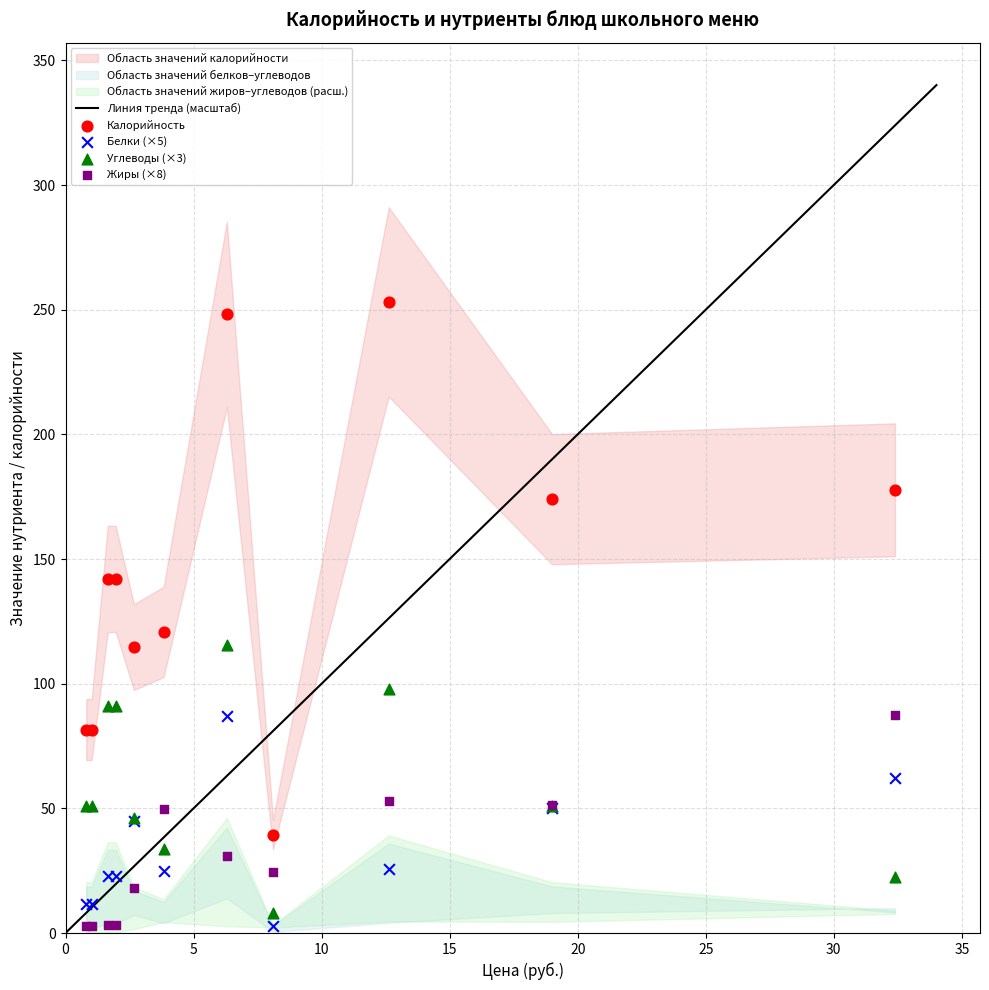

Which series contains the highest Y value?

Калорийность